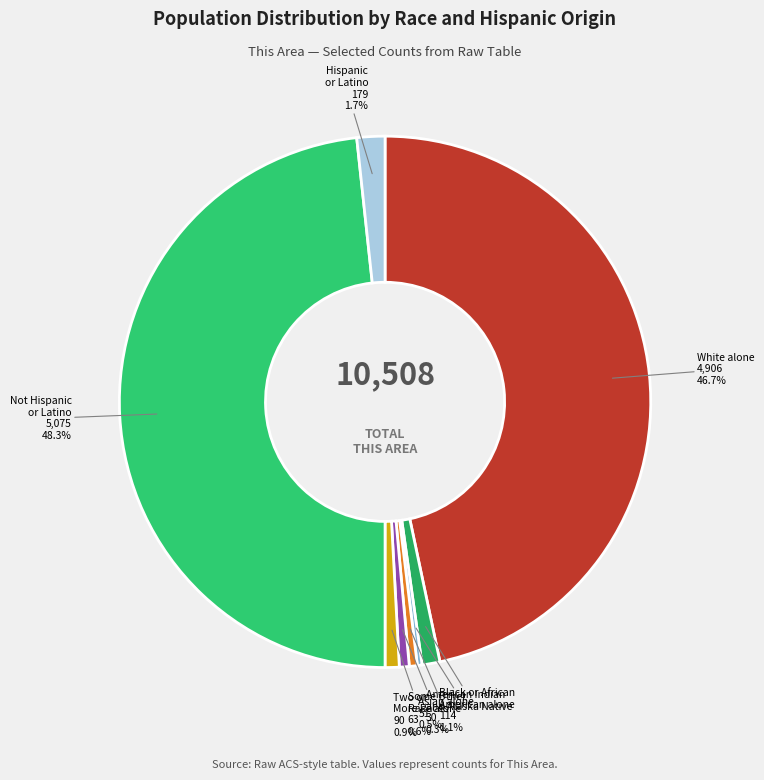

Is it true that White alone is 47% of the pie?

True